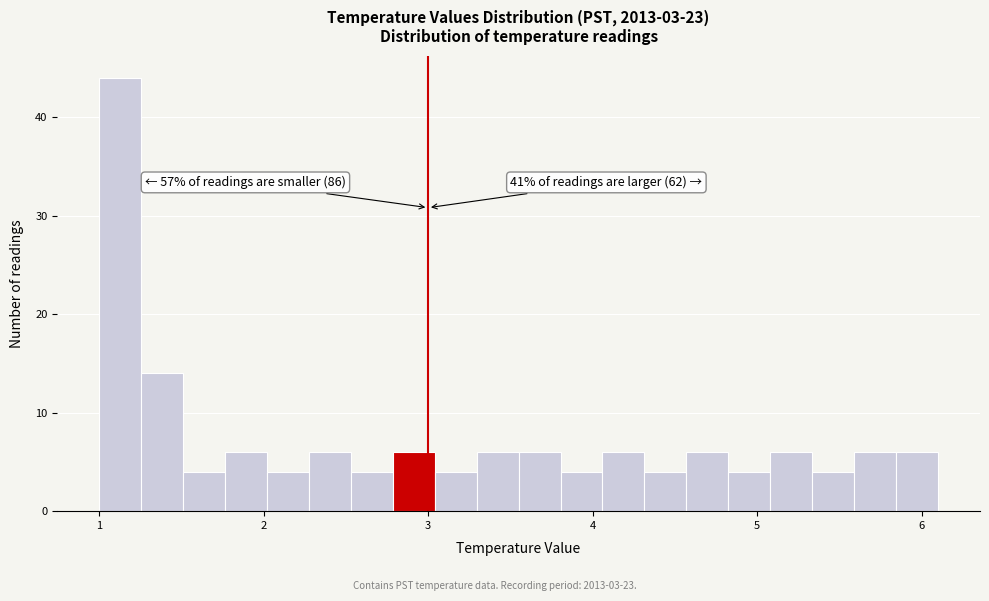

Around what value on the x-axis is the tallest bar? Give the approximate position of its centre, as read against the axis.

1.1